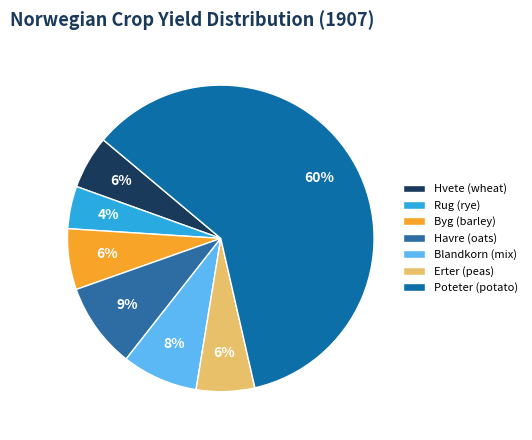

Which category accounts for the majority?

Poteter (potato)